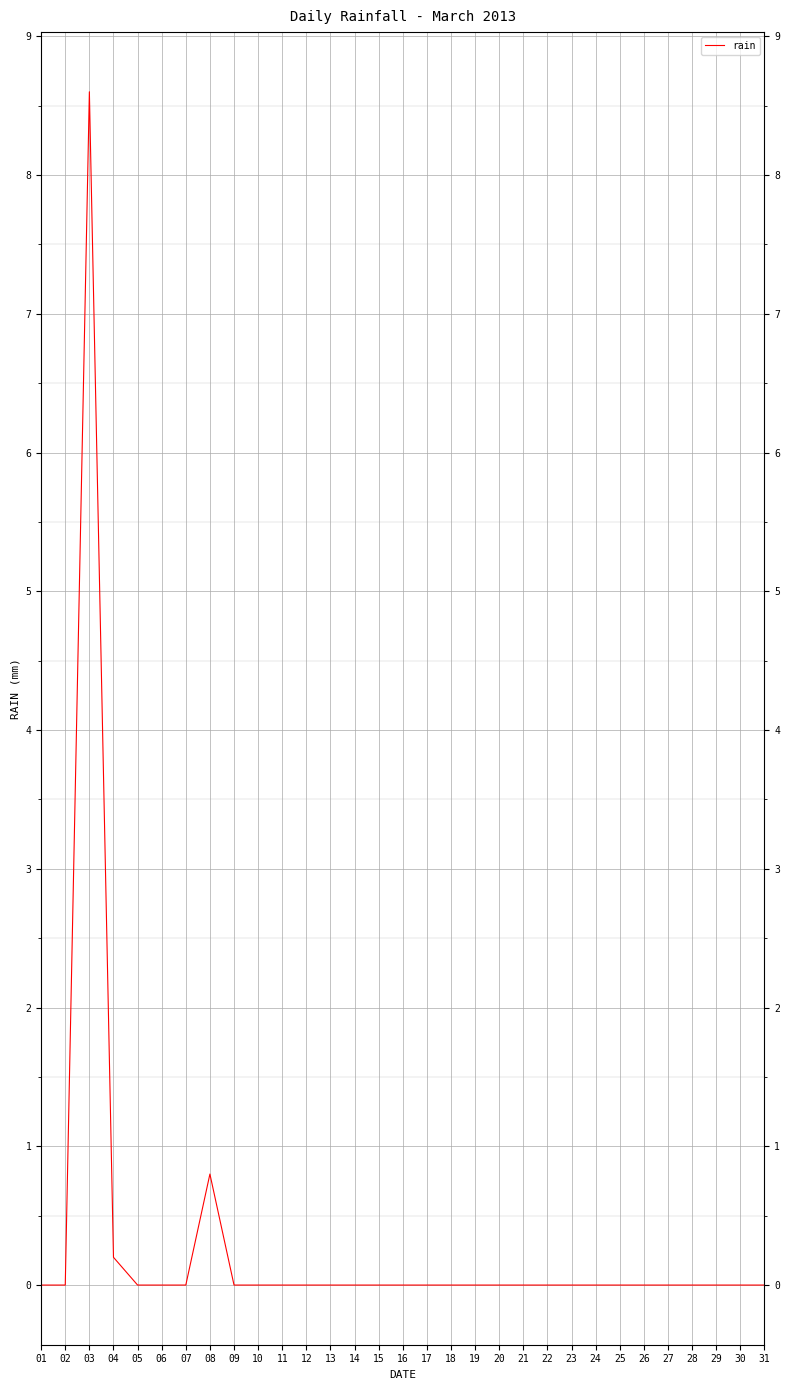

Which label corresponds to the smallest value in the chart?

01